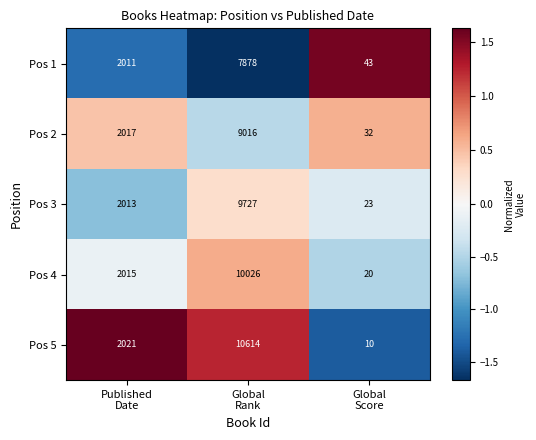

Which series has the widest spread of values?

Pos 5